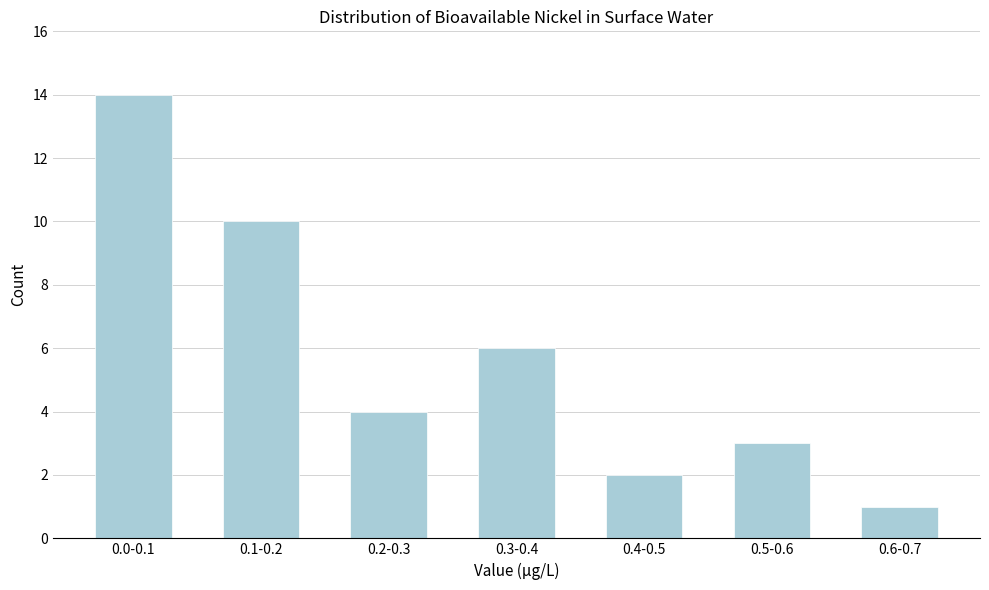

Reading left to right, transcribe all the data shown in this chart.

14	10	4	6	2	3	1